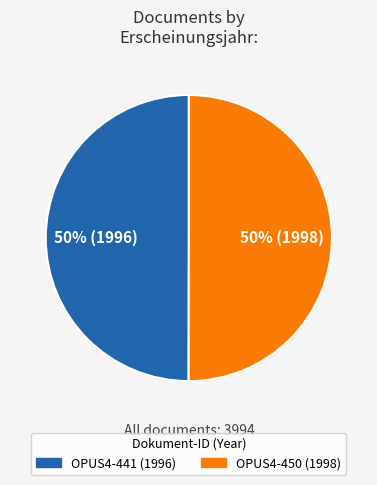

Do OPUS4-441 and OPUS4-450 together represent more than half of the pie?

Yes